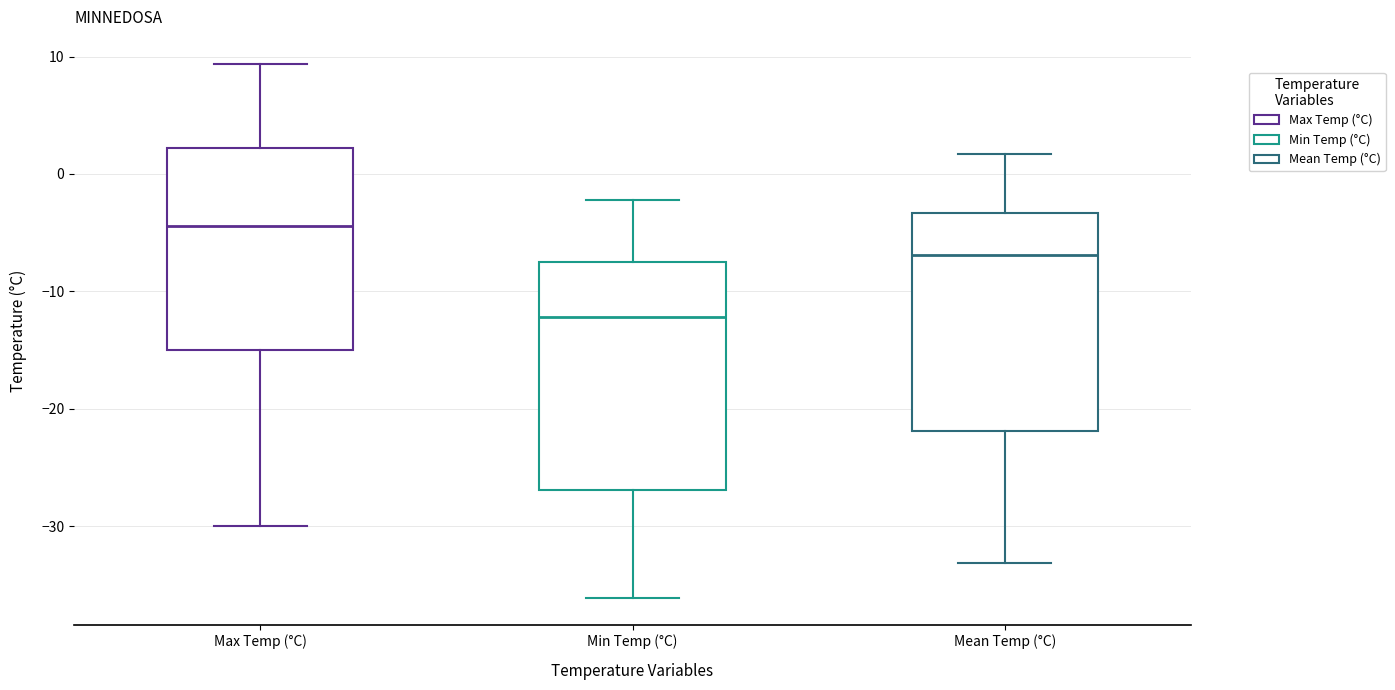

Reading left to right, read every box against the y-axis: the position of its median line, the range the box covers, and the ends of its whiskers. The values are not printed on the chart, so give them approximately, as read against the axis.

Max Temp (°C): median -4, box -15 to 2, whiskers -30 to 9
Min Temp (°C): median -12, box -27 to -7, whiskers -36 to -2
Mean Temp (°C): median -7, box -22 to -3, whiskers -33 to 2